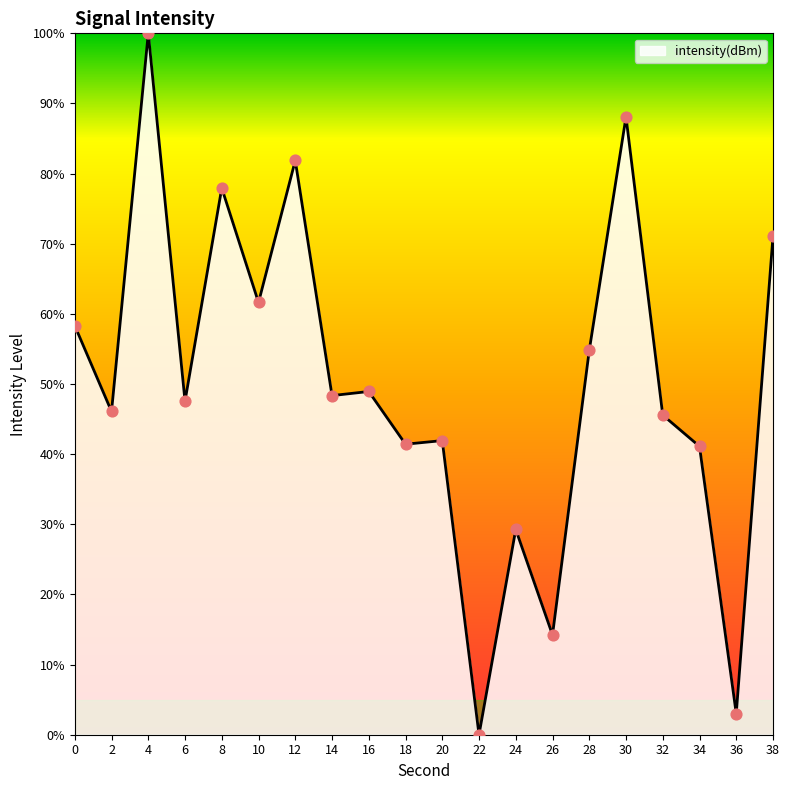

What is the ratio of the value at 30 to the value at 10?

1.4